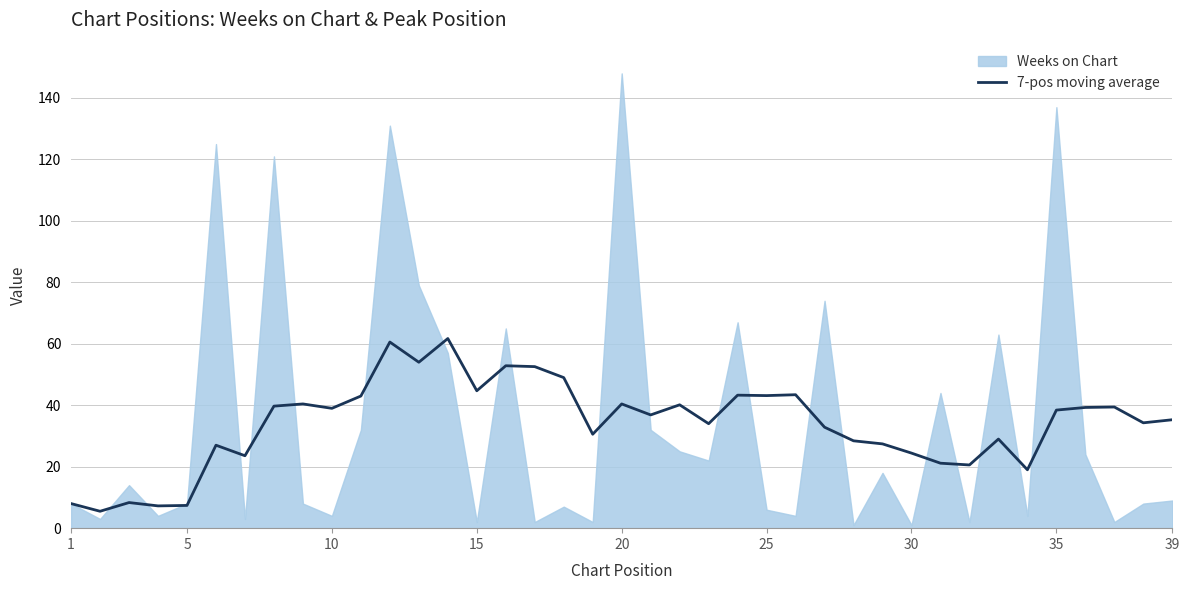

What is the sum of all values?

1326.1